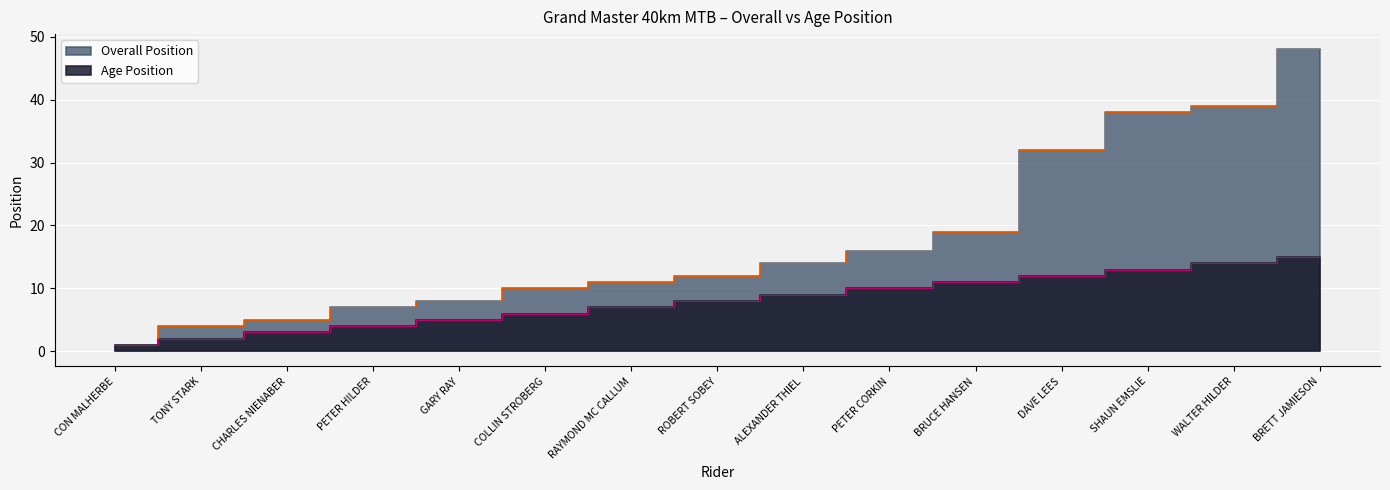

Which series has the largest range (max minus min)?

Overall Position